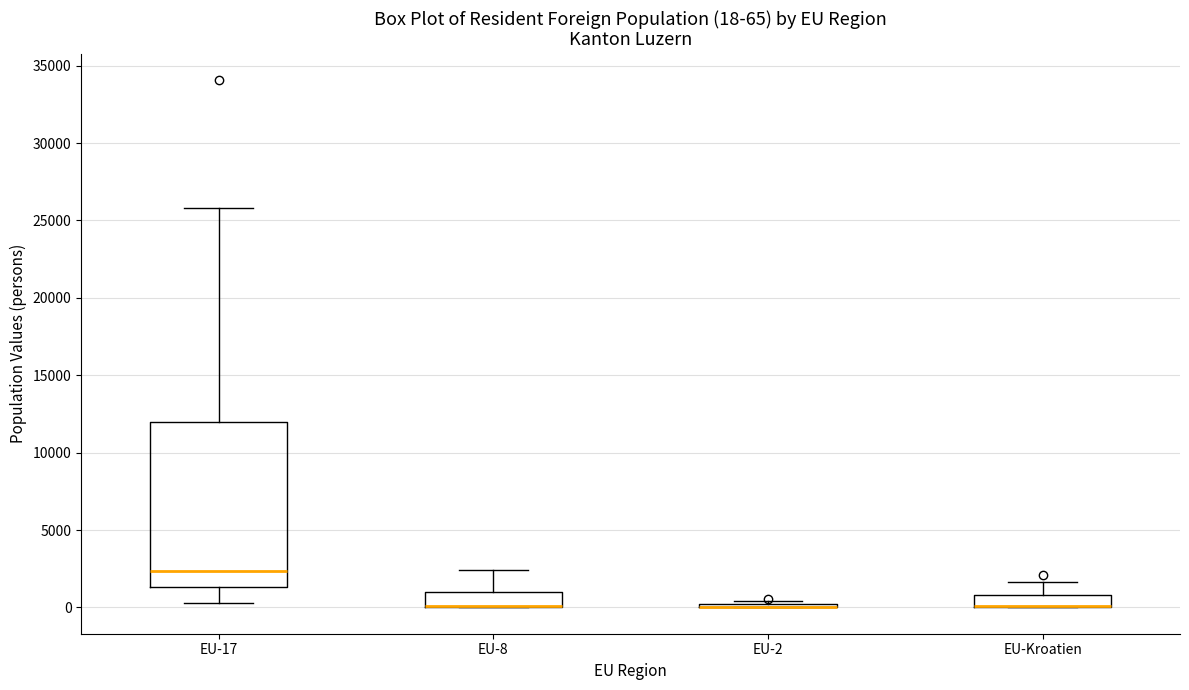

Comparing the boxes themselves (not the whiskers), which one is the tallest?

EU-17